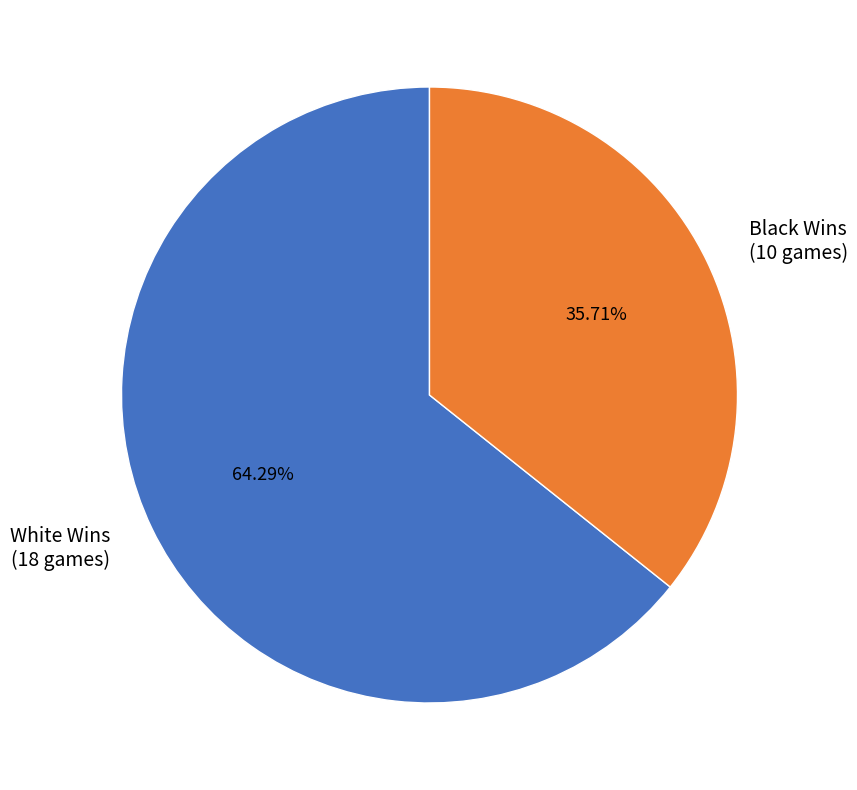

Rank the categories by value from highest to lowest.

White Wins (18 games), Black Wins (10 games)